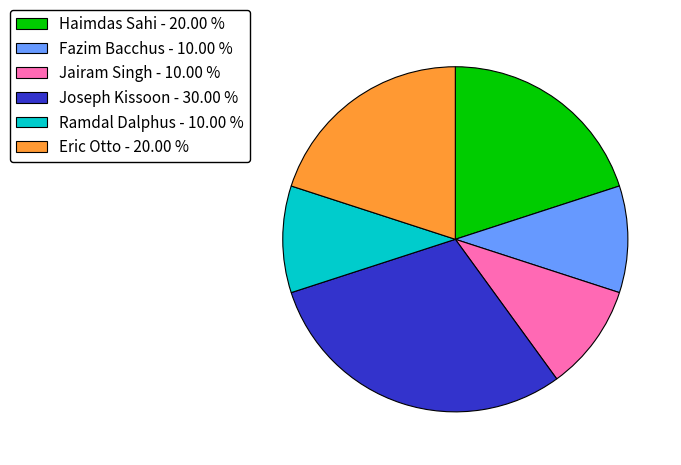

Which has a higher value, Jairam Singh - 10.00 % or Eric Otto - 20.00 %?

Eric Otto - 20.00 %